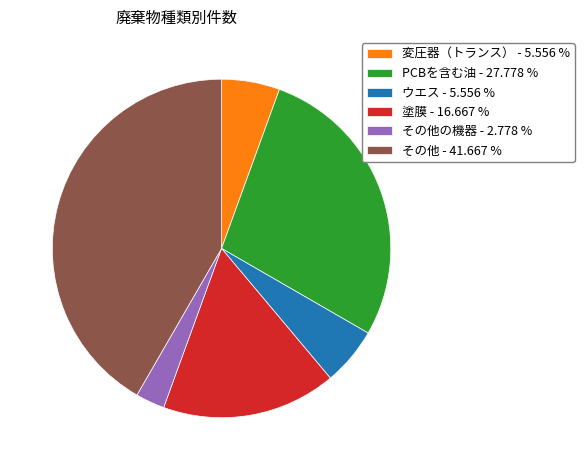

Is the sum of 変圧器（トランス） - 5.556 % and PCBを含む油 - 27.778 % greater than half?

No